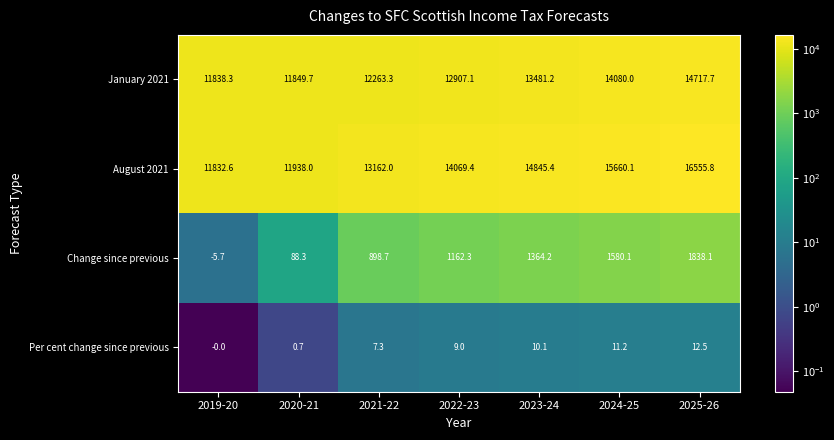

What is the total value across all series at 2020-21?

23876.7